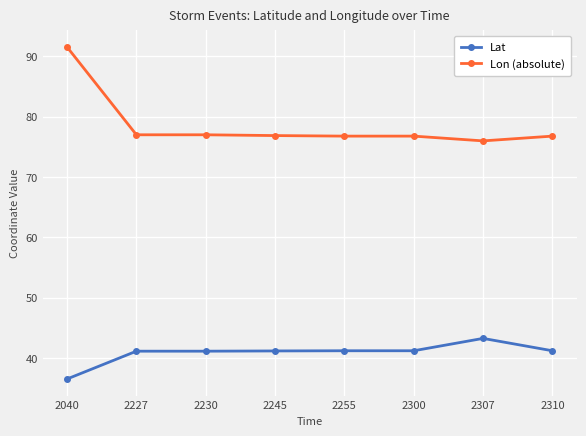

Rank the series by their average value, from lowest to highest.

Lat, Lon (absolute)